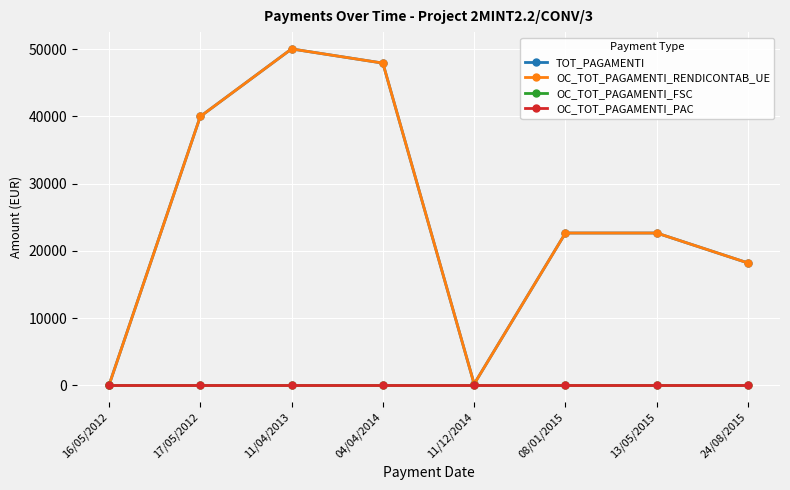

What is the spread (max minus min) of values at 11/12/2014?

190.5